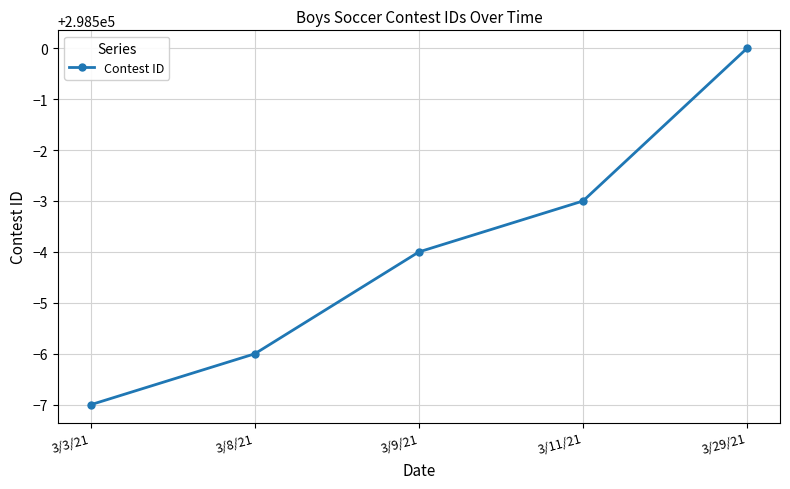

How many lines are shown in the chart?

1